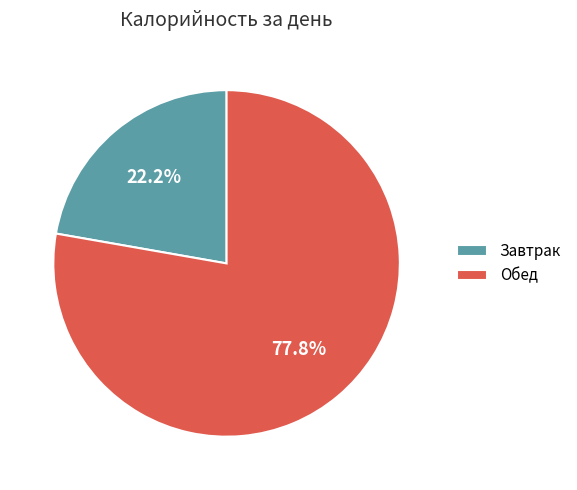

Do Обед and Завтрак together represent more than half of the pie?

Yes